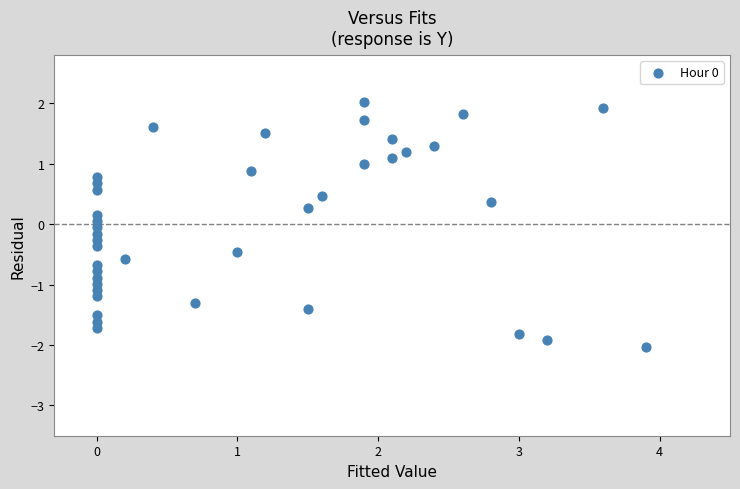

What is the range of X values (max minus min)?

3.9